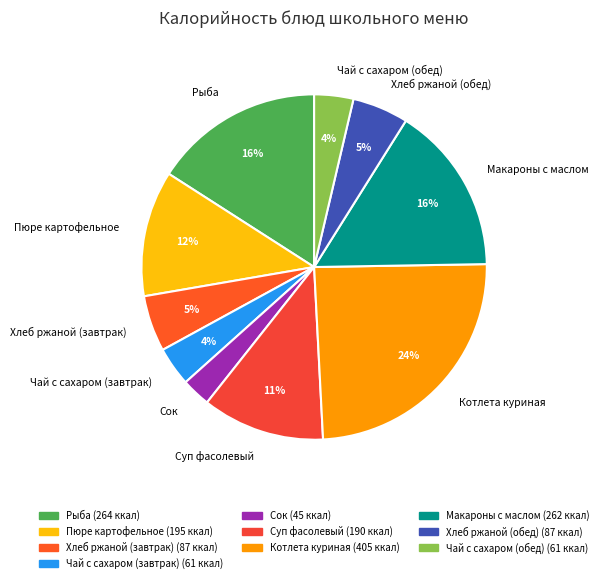

Count the number of slices in the pie.

10